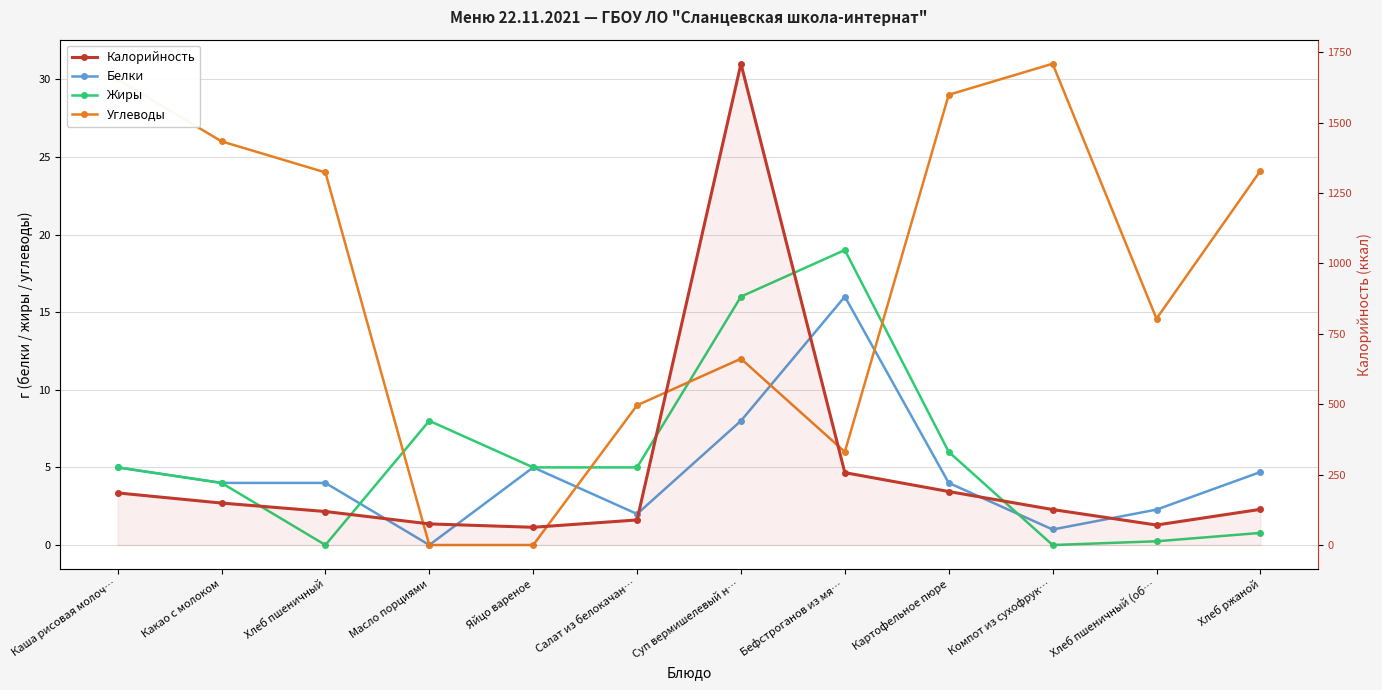

True or false: Белки has a value of 0.4 at Компот из сухофрук….

False